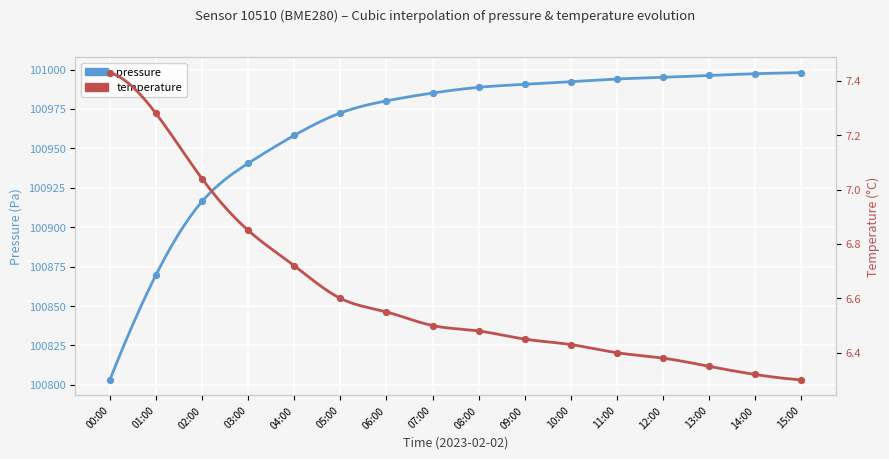

Which series has the largest total across all categories?

pressure